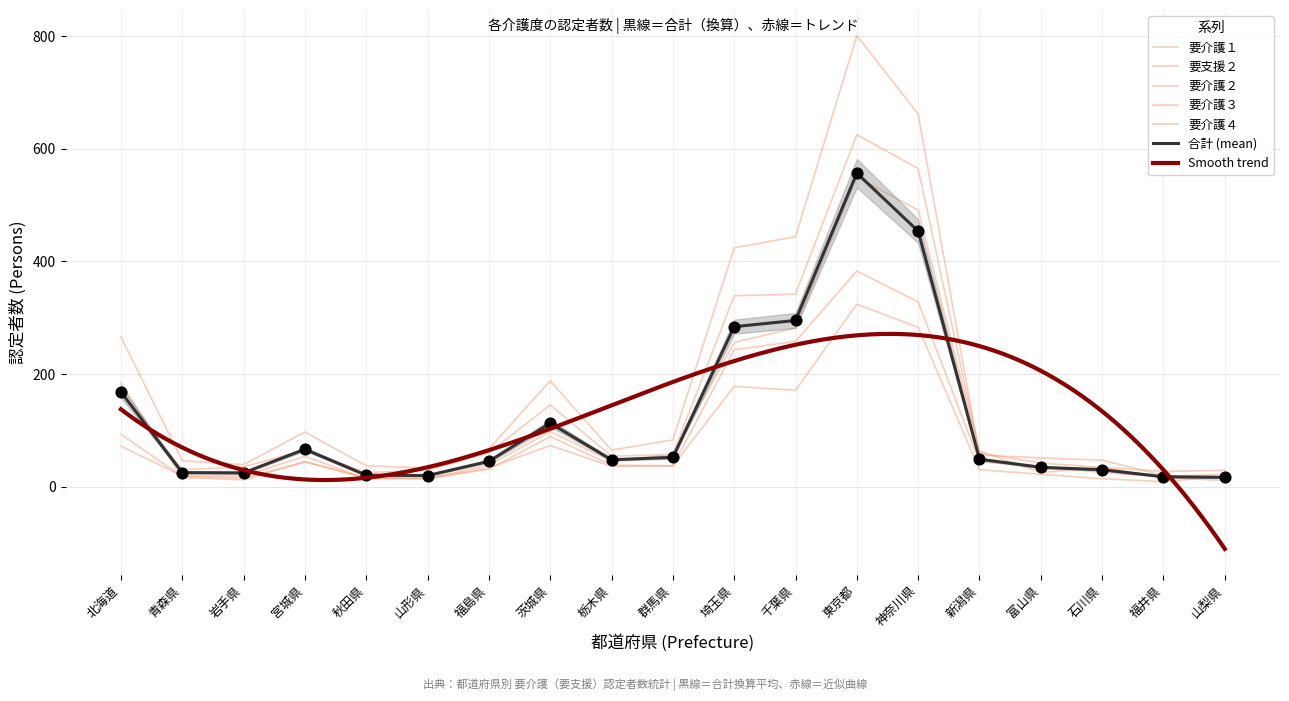

Which series contains the lowest Y value?

要介護４